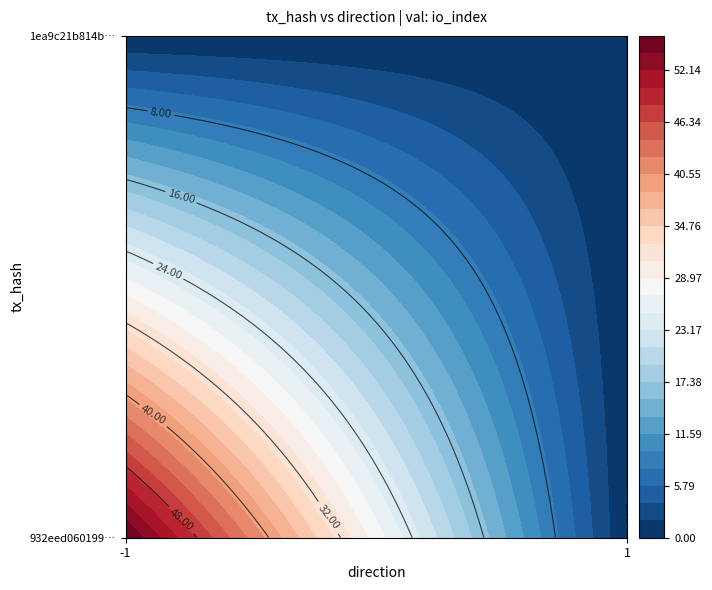

The 932eed060199dbeede352a9e8d1882761c70ee3 series shows 87 at -1. True or false?

False